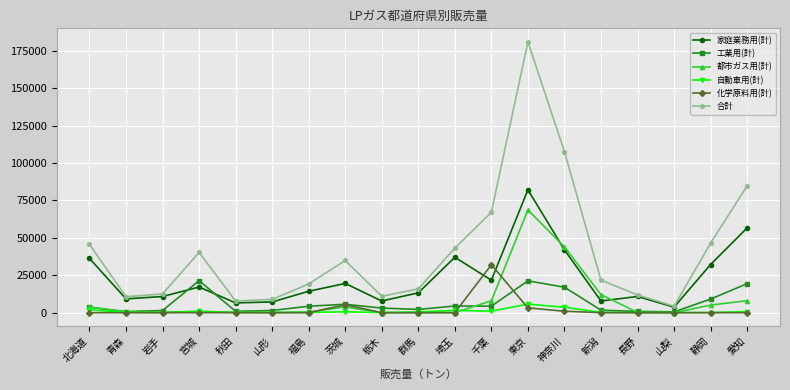

What is the value of the 自動車用(計) point at the 16th from the left?

22